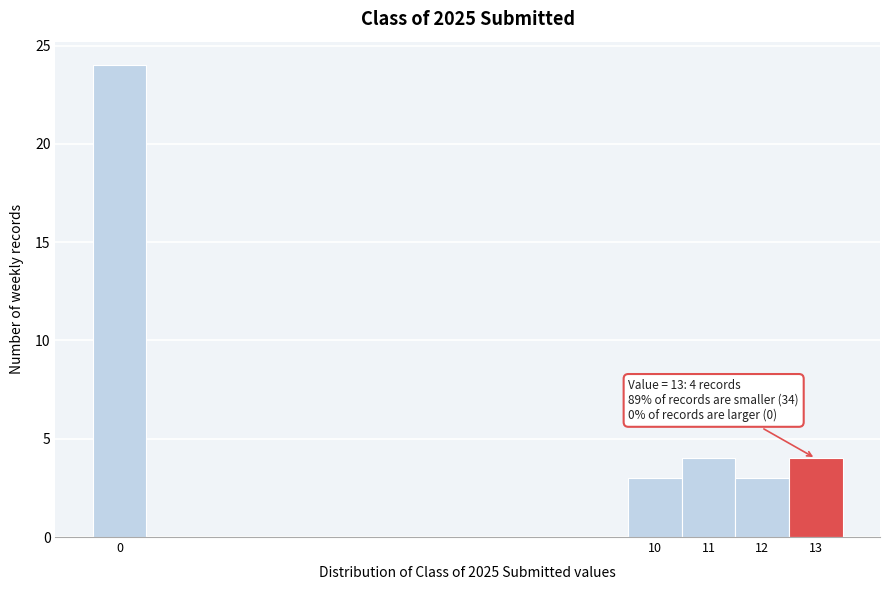

Over which range of the x-axis is the bar tallest?

-0.5 to 0.5